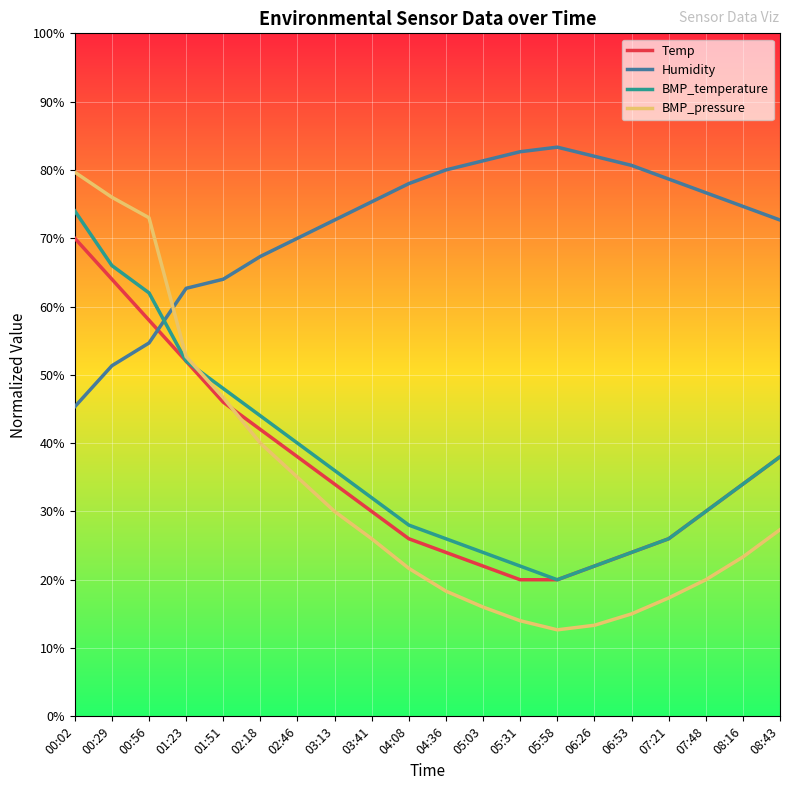

What position from the left is 05:03?

12